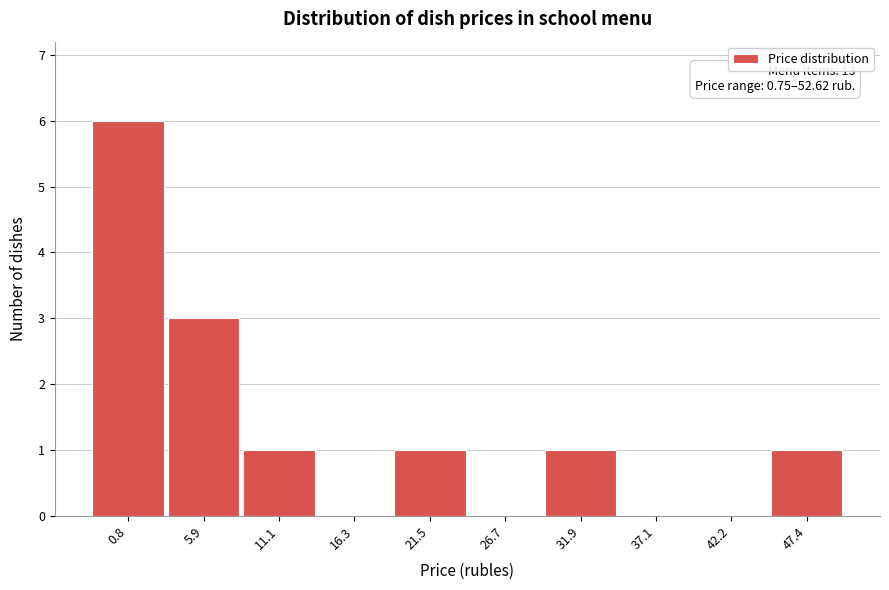

Reading left to right, transcribe all the data shown in this chart.

0.8=6	5.9=3	11.1=1	16.3=0	21.5=1	26.7=0	31.9=1	37.1=0	42.2=0	47.4=1